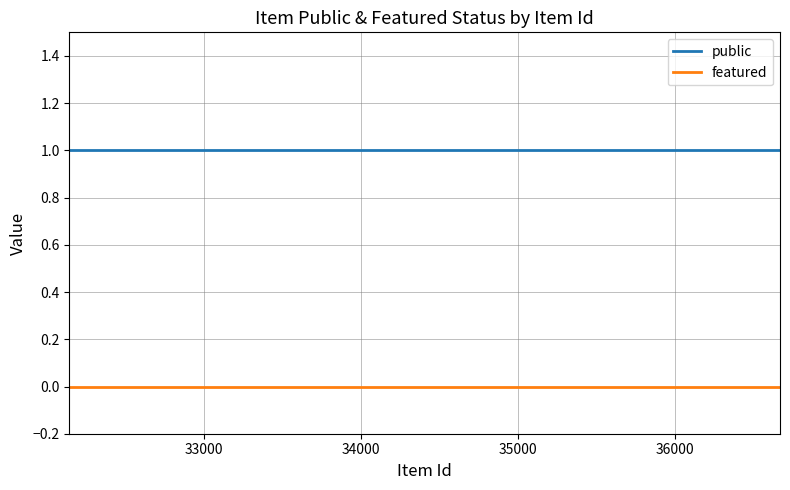

True or false: featured and public cross at least once.

False